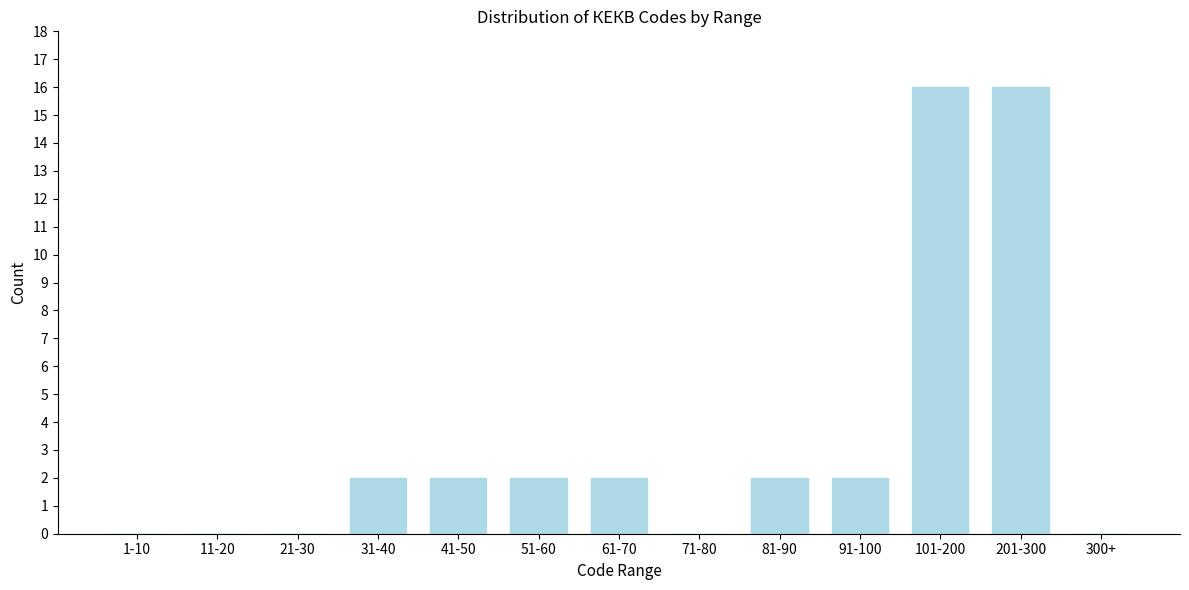

Reading left to right, transcribe all the data shown in this chart.

1-10=0	11-20=0	21-30=0	31-40=2	41-50=2	51-60=2	61-70=2	71-80=0	81-90=2	91-100=2	101-200=16	201-300=16	300+=0